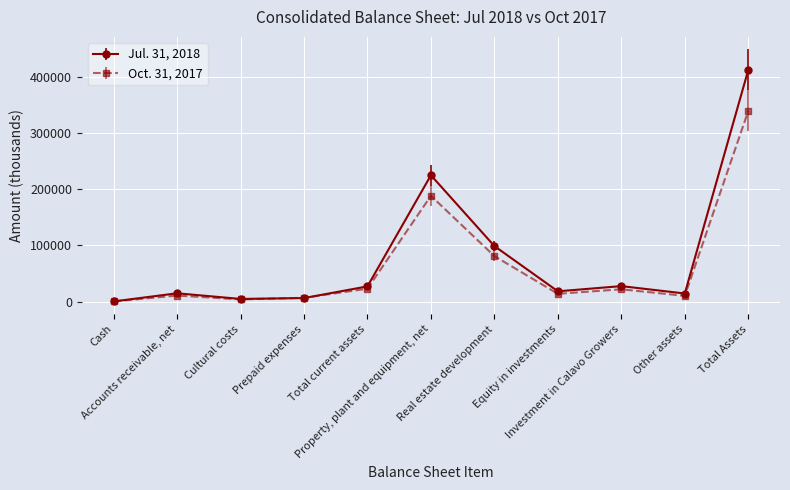

How many interior local peaks does the Jul. 31, 2018 series have?

3